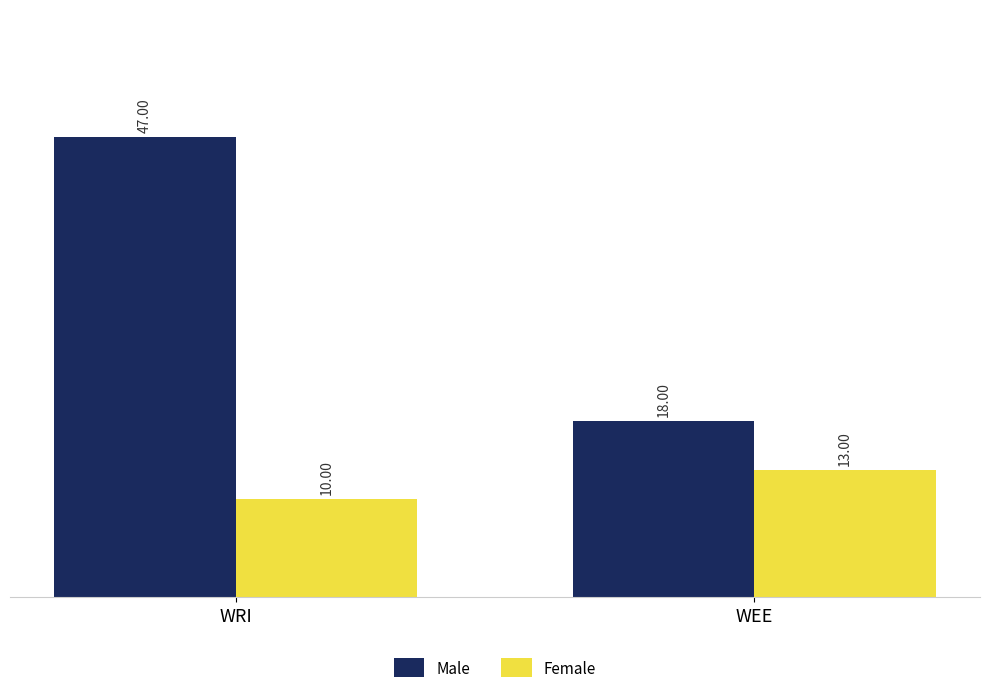

Which series has the largest range (max minus min)?

Male